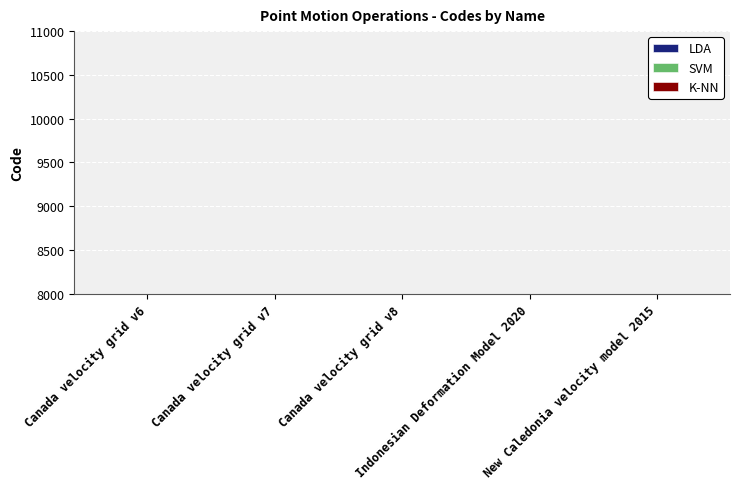

At which label does LDA reach its minimum?

Canada velocity grid v6